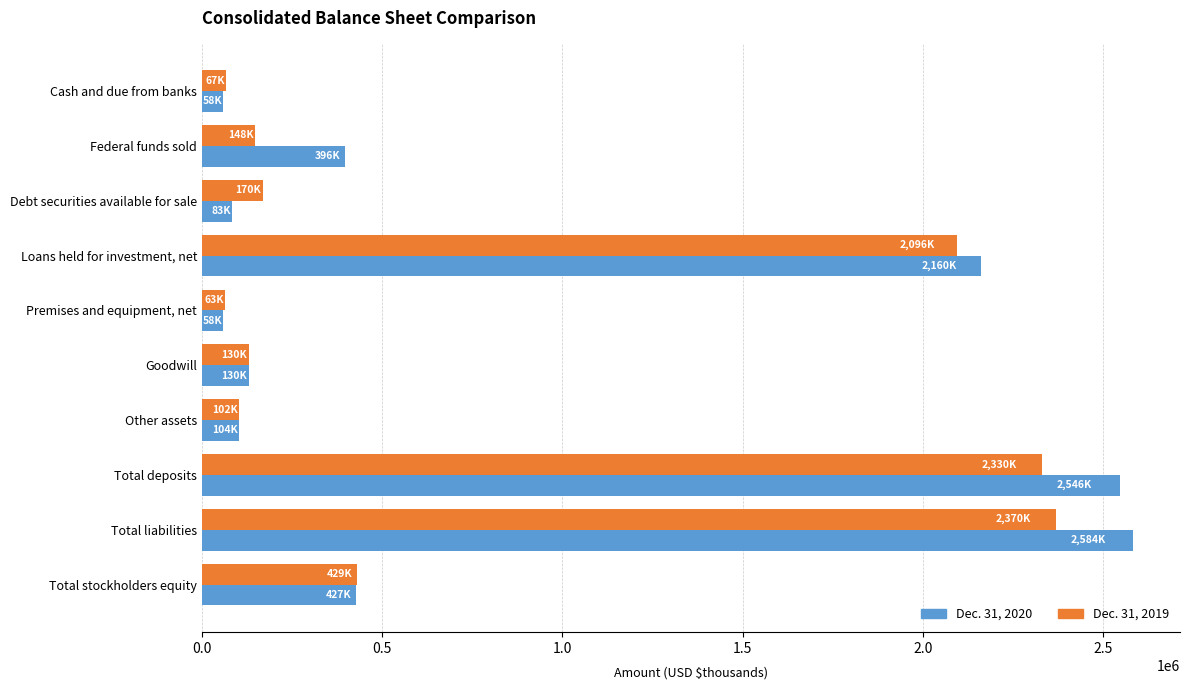

Is it true that Dec. 31, 2019 equals 101529 at Other assets?

True